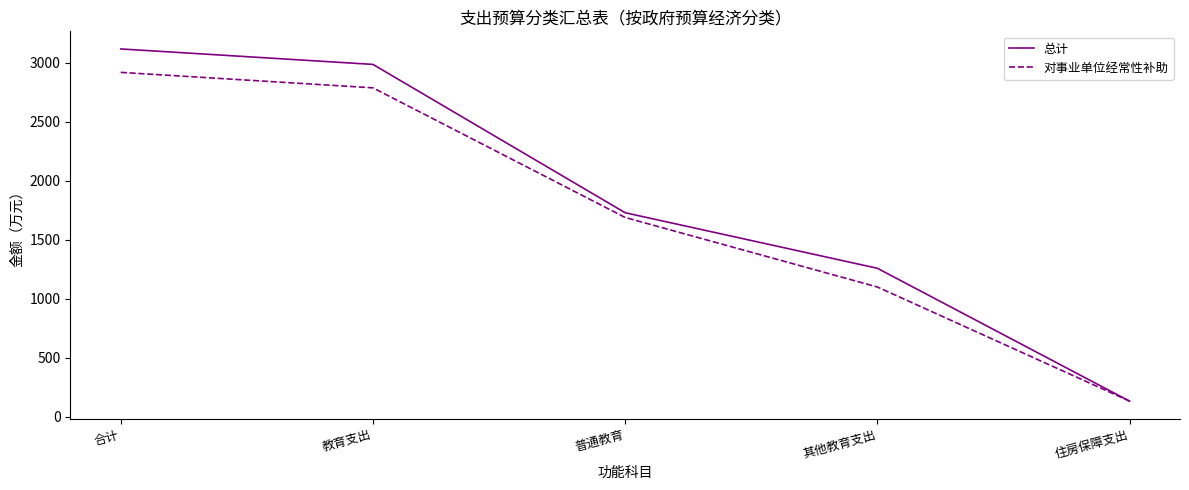

Reading right to left, list all the values displayed in this chart.

总计: 住房保障支出=131.1	其他教育支出=1257.3	普通教育=1728.2	教育支出=2985.5	合计=3116.6
对事业单位经常性补助: 住房保障支出=131.1	其他教育支出=1098.7	普通教育=1688.1	教育支出=2786.9	合计=2918.0